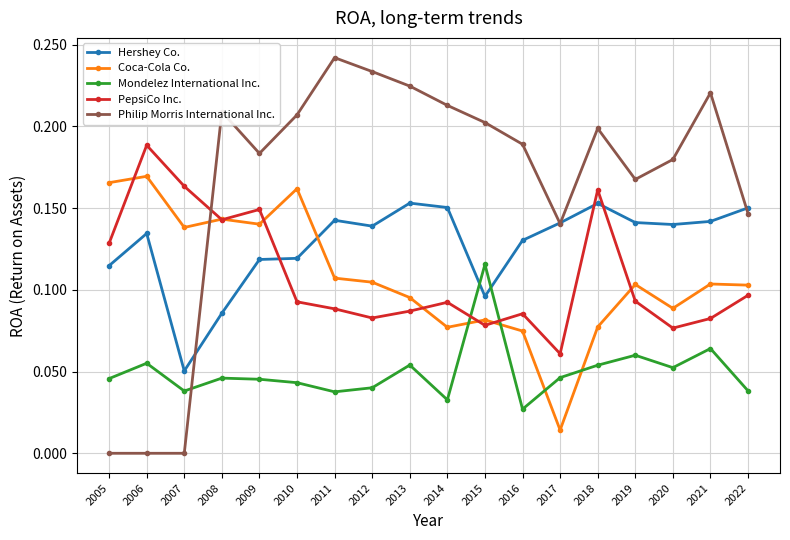

What is the total value across all series at 2009?

0.6